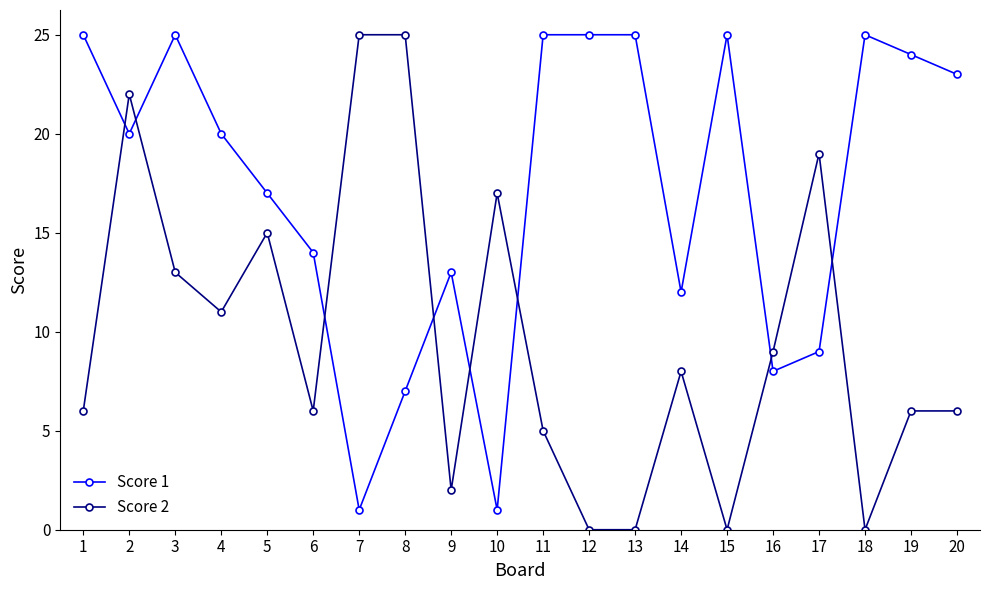

How many intersections are there between Score 2 and Score 1?

8